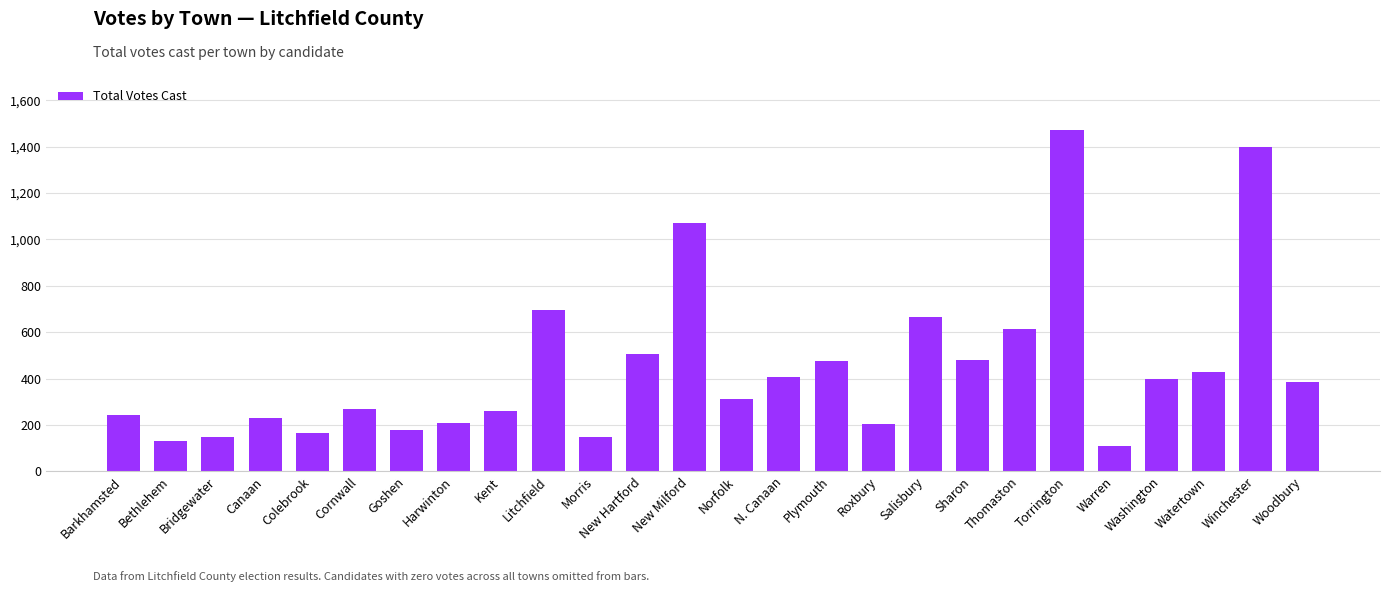

What is the approximate value at Morris, to the nearest 10?

150